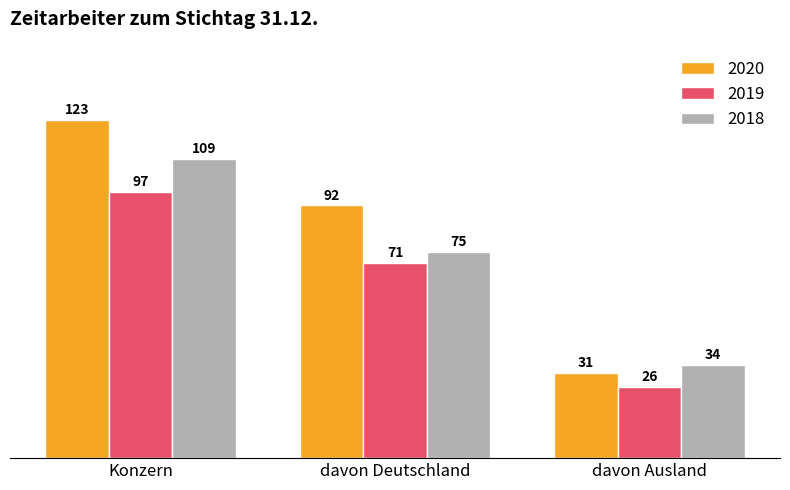

What position from the right is davon Ausland?

1